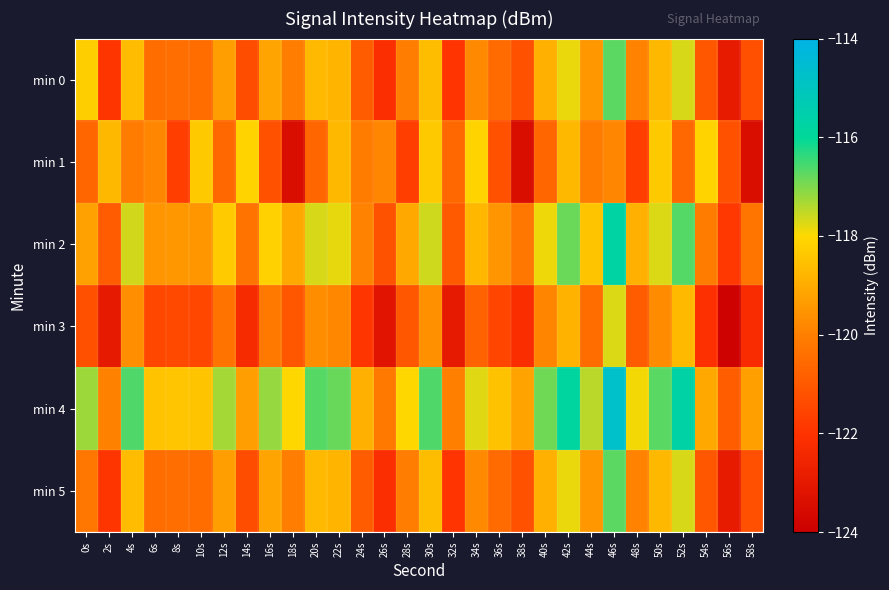

How many distinct data groups are displayed?

6